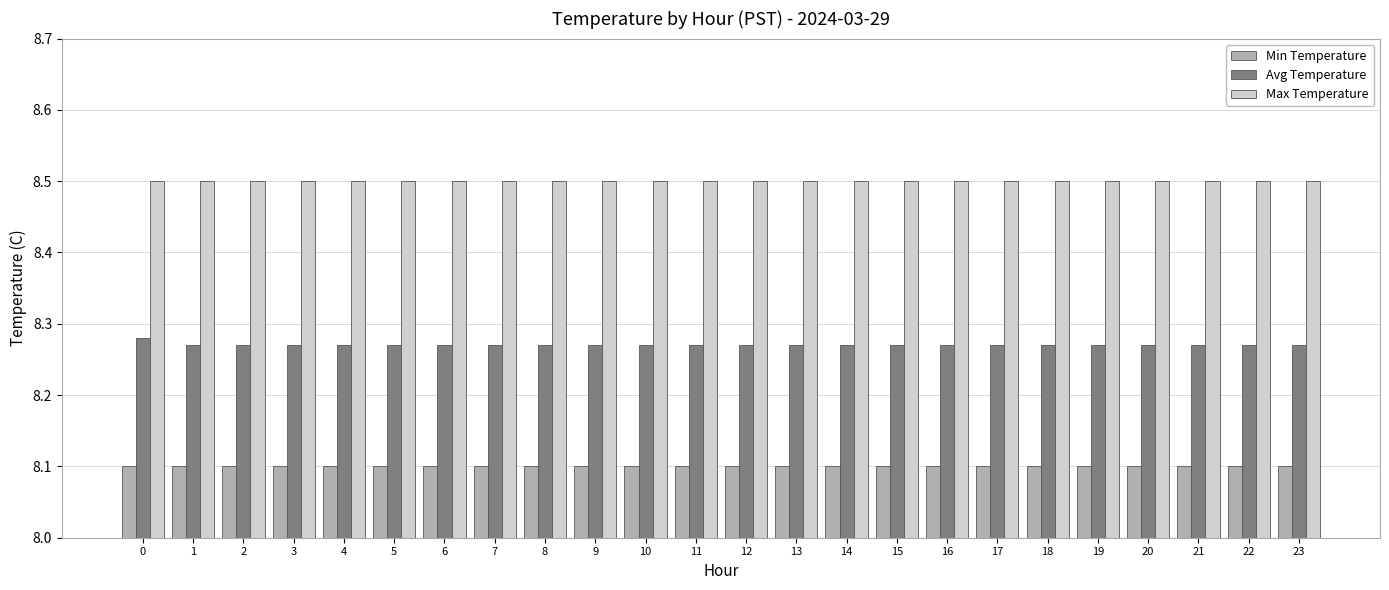

List the series in order of their overall mean, lowest first.

Min Temperature, Avg Temperature, Max Temperature